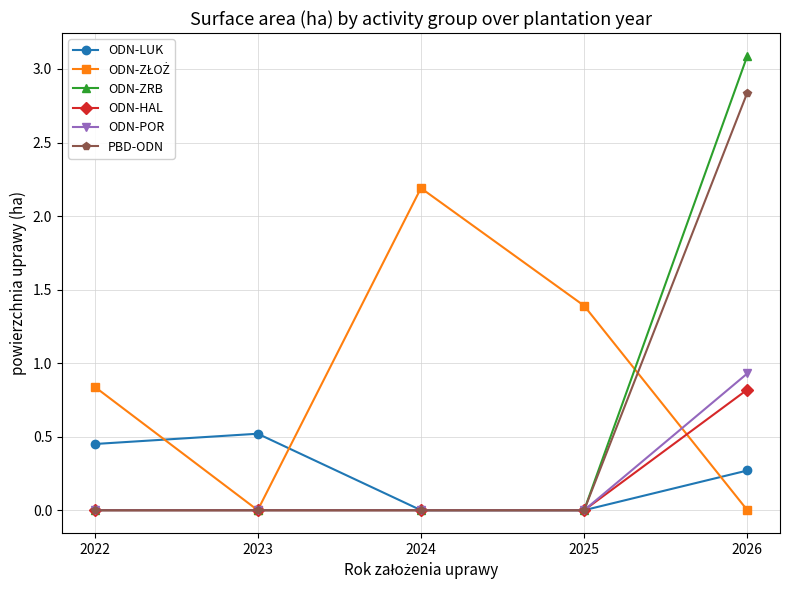

At which label does PBD-ODN reach its peak?

2026